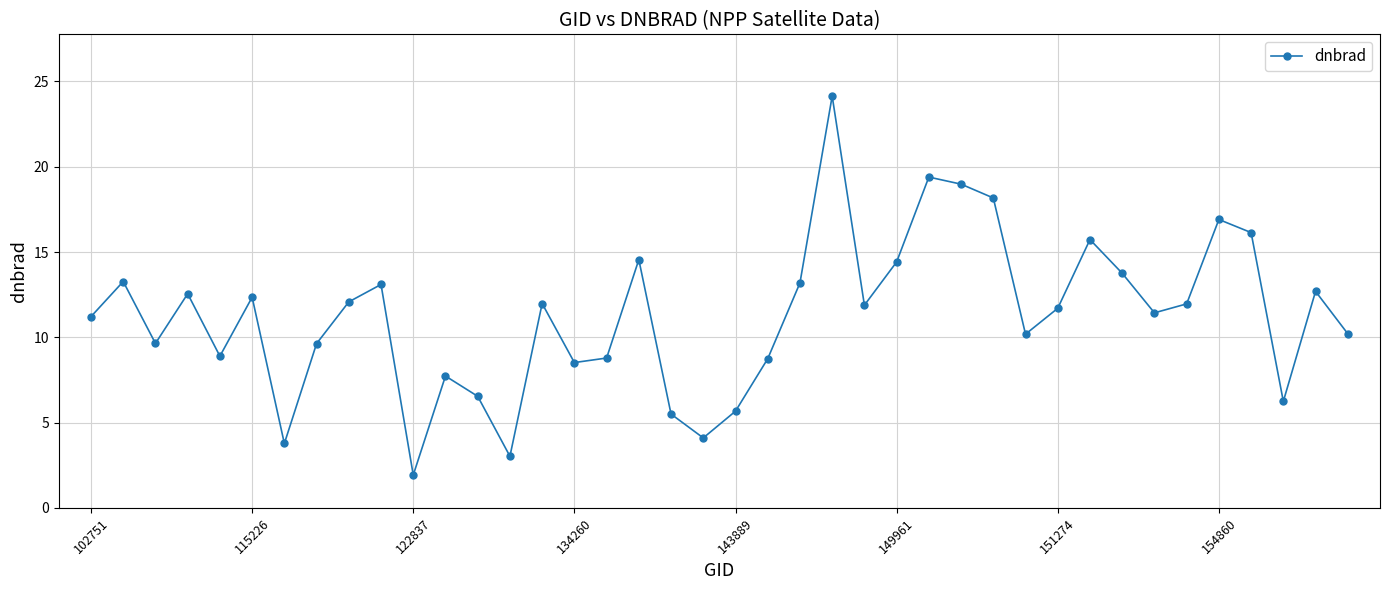

What is the value of the 38th point from the left?

6.2